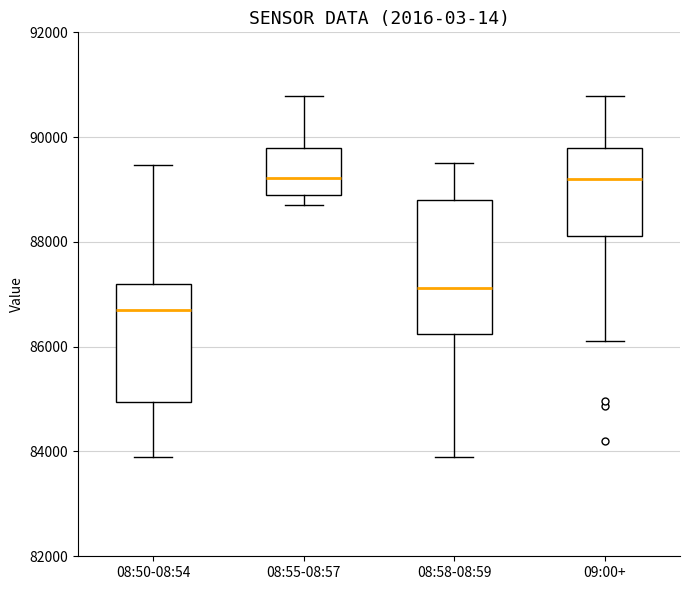

Where does the median line of the box for 09:00+ sit on the y-axis? The values are not printed on the chart, so give them approximately, as read against the axis.

89200